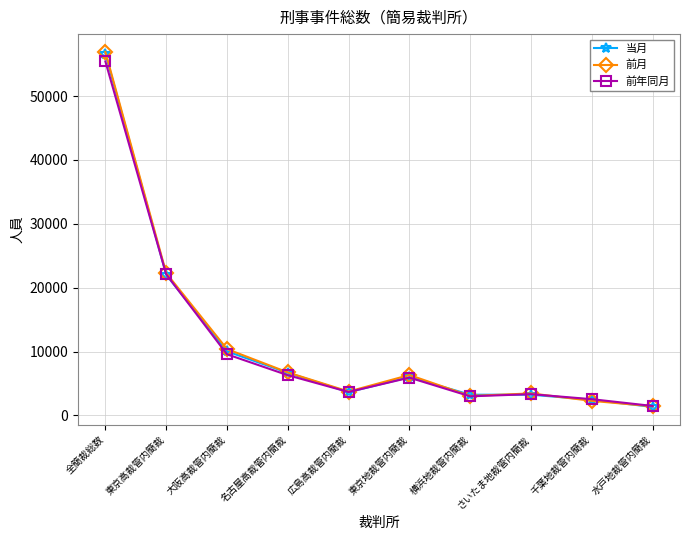

What is the value of the 前年同月 point at the 7th from the left?

2985